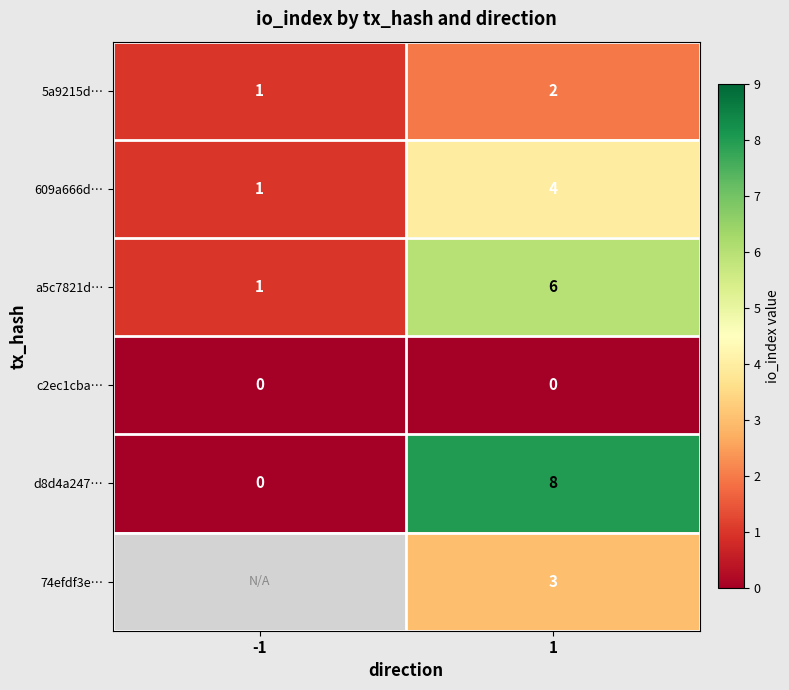

How many d8d4a247… values are between 0 and 8?

2